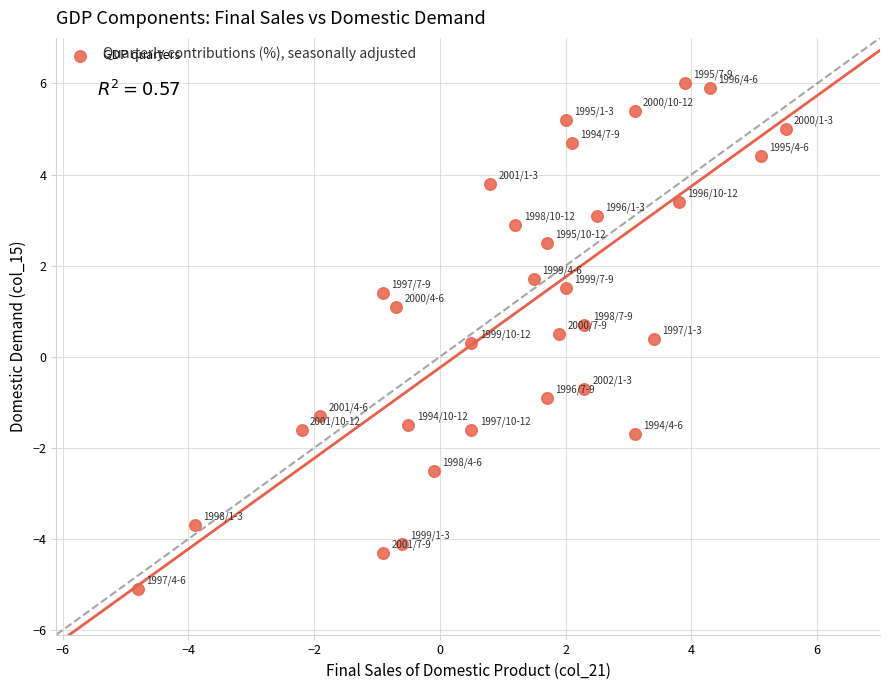

What is the range of Y values (max minus min)?

11.1